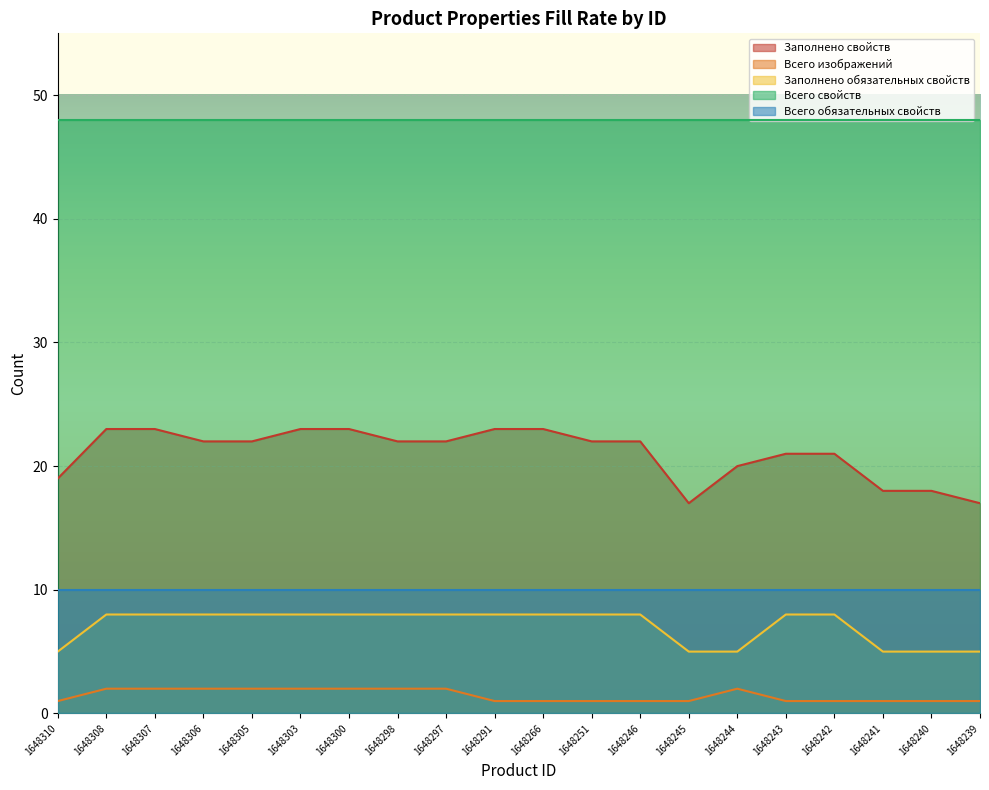

What are all the series names shown in the legend?

Заполнено свойств, Всего изображений, Заполнено обязательных свойств, Всего свойств, Всего обязательных свойств